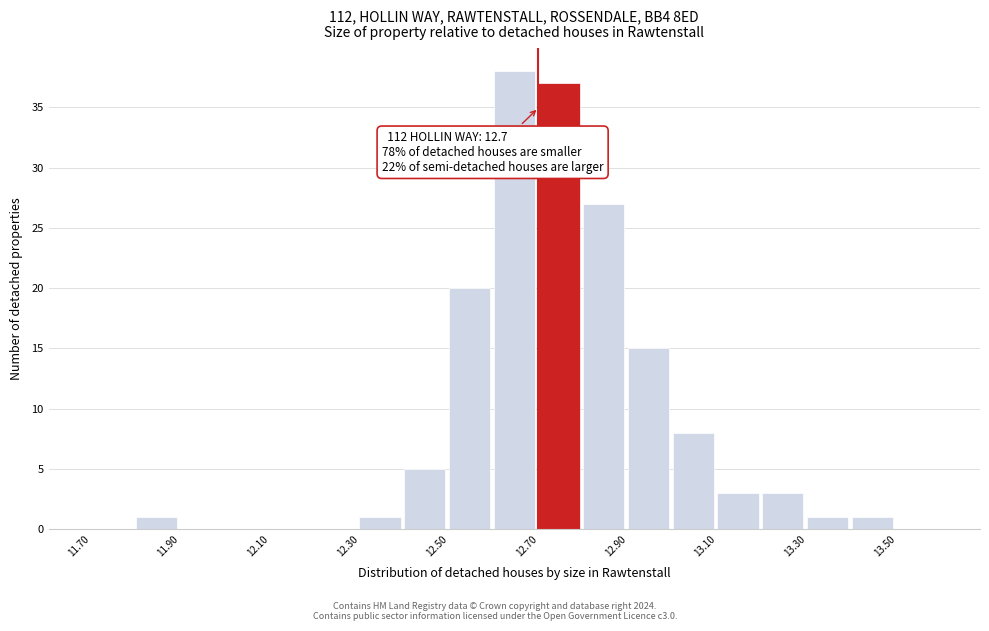

Over which range of the x-axis is the bar tallest?

12.6 to 12.7